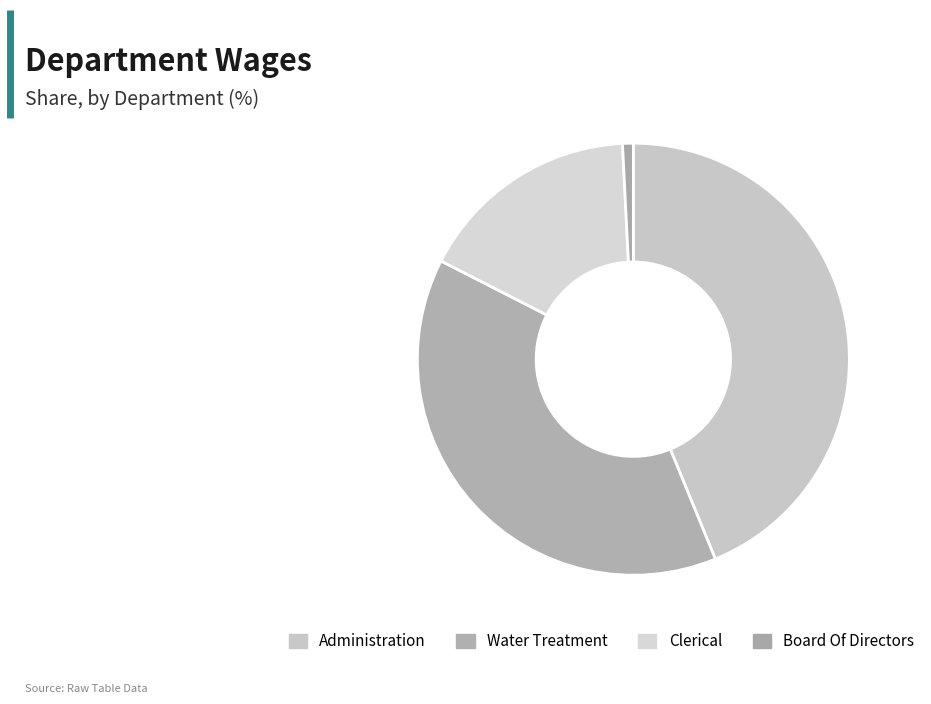

To the nearest percent, what is the difference between the Administration and Clerical slice percentages?

27%